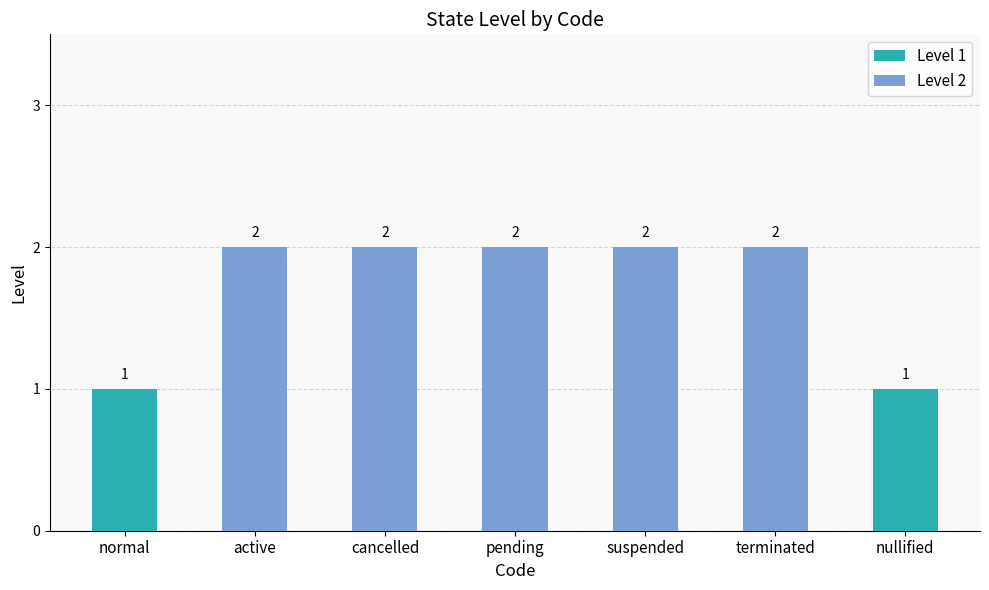

What is the ratio of the value at active to the value at cancelled?

1.0